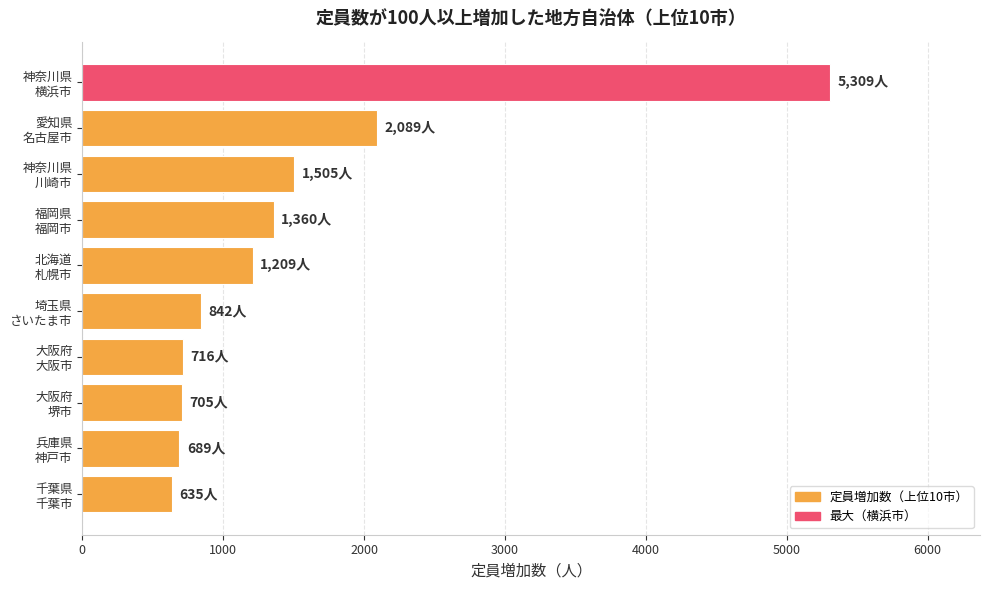

What is the value of the 2nd bar from the top?

2089